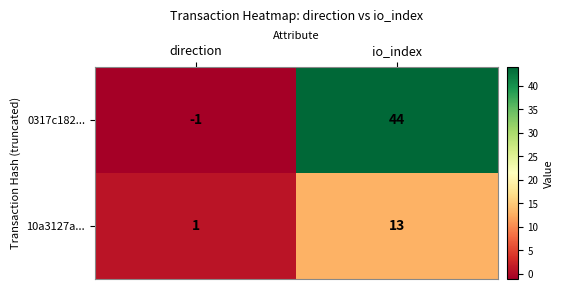

The value of 10a3127a... at io_index is 13. True or false?

True